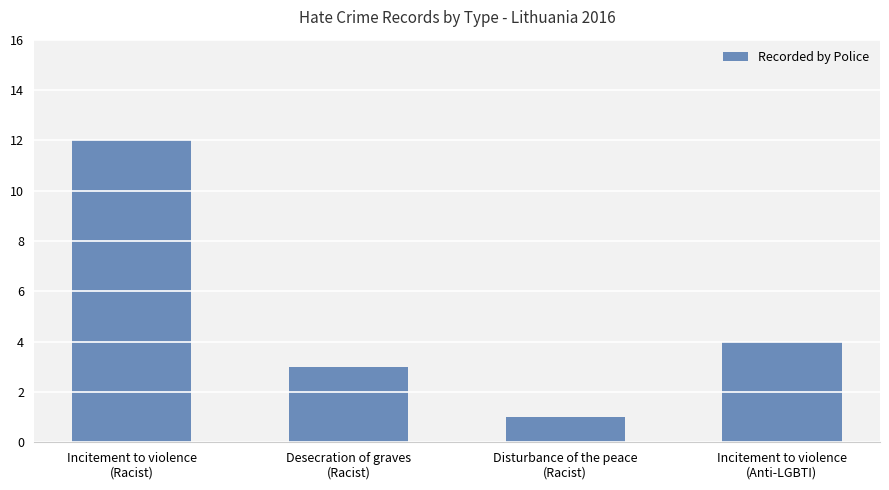

What is the minimum value shown in the chart?

1